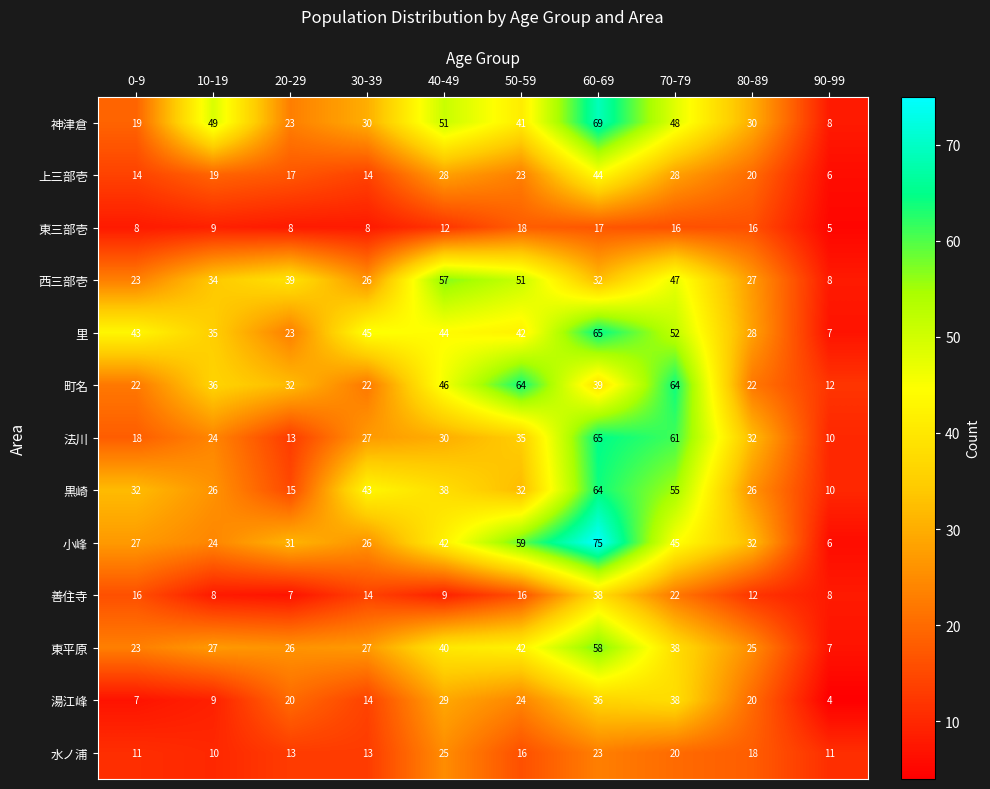

Which series changed the most between 30-39 and 70-79?

町名